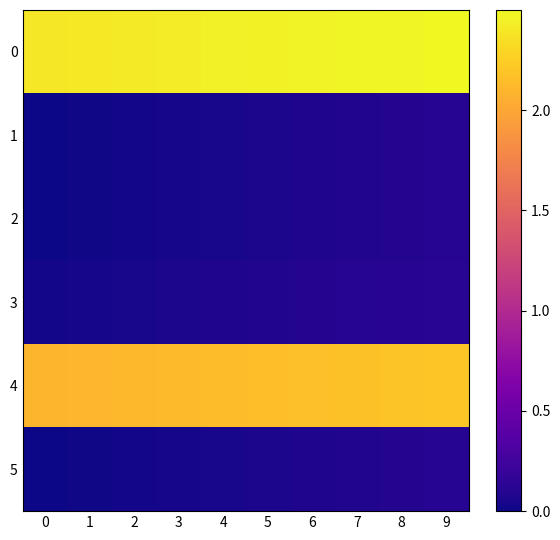

List the series in order of their peak value, lowest first.

1, 2, 5, 3, 4, 0